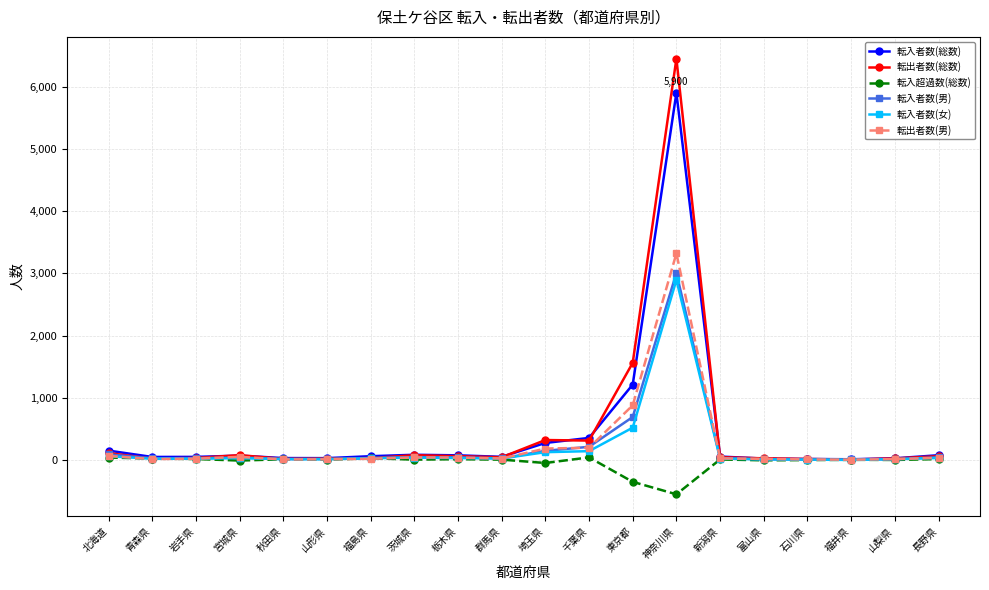

Count the number of categories in the chart.

20